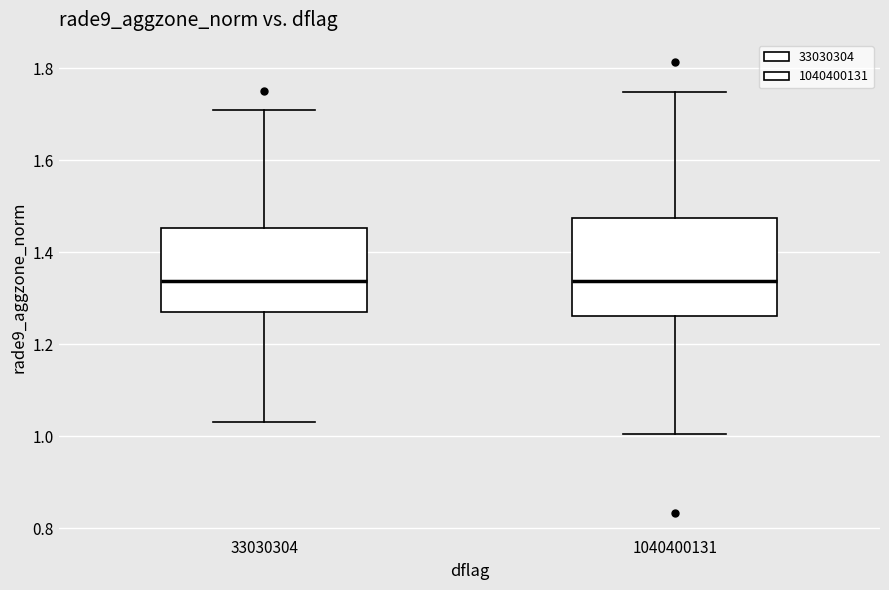

Reading left to right, transcribe this box plot: for each box, give where its median line is, the range the box spans, and where its two whiskers end, as read against the y-axis. The values are not printed on the chart, so give them approximately, as read against the axis.

33030304: median 1.34, box 1.28 to 1.46, whiskers 1.04 to 1.70
1040400131: median 1.34, box 1.26 to 1.48, whiskers 1.00 to 1.74